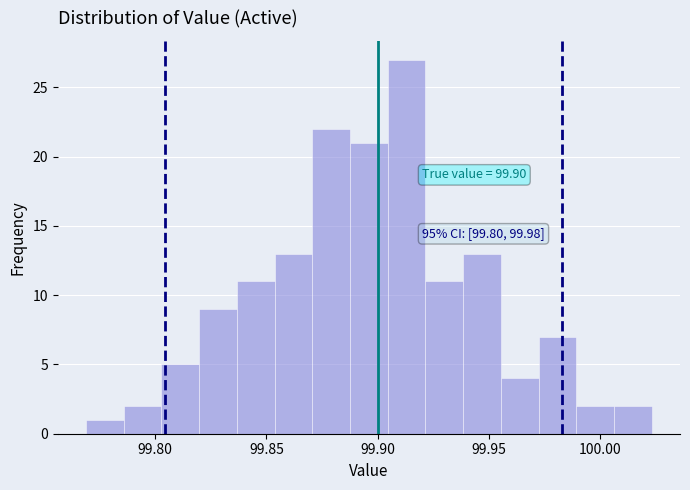

Read against the x-axis, roughly where is the centre of the tallest bar?

99.915